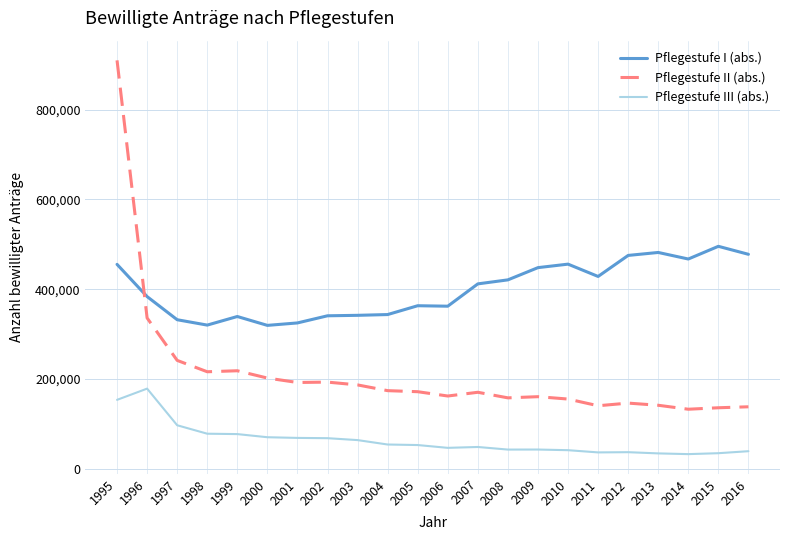

Which series has the widest spread of values?

Pflegestufe II (abs.)